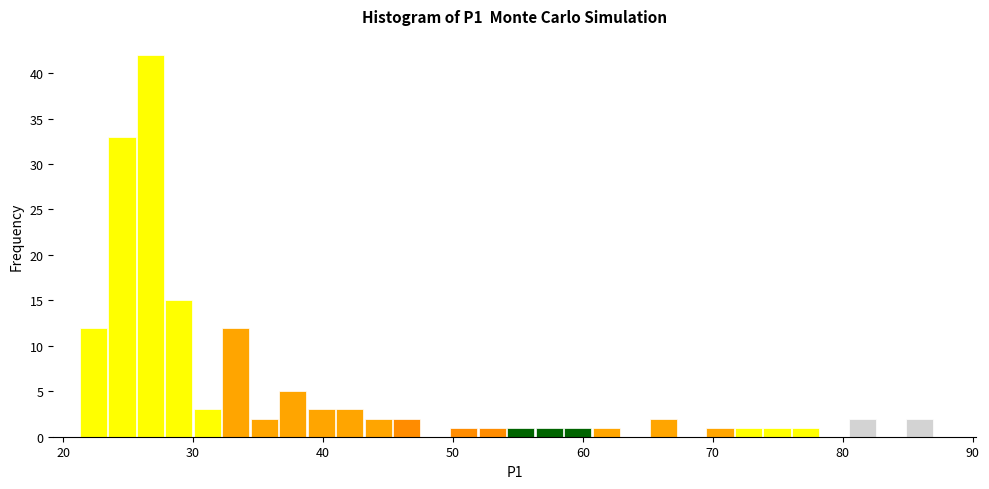

Read against the x-axis, roughly where is the centre of the tallest bar?

27